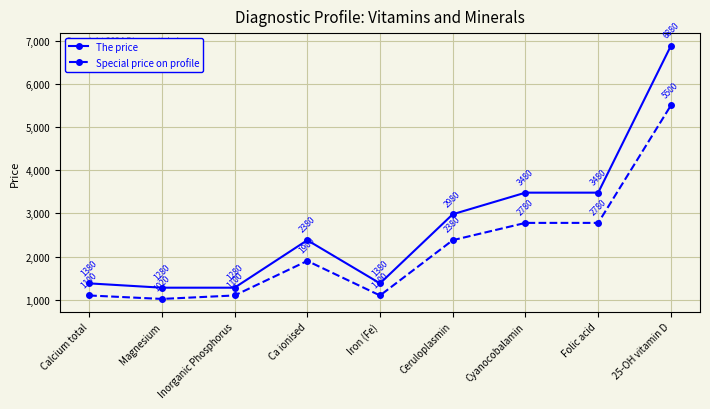

What is the difference between the highest and lowest values at Calcium total?

280